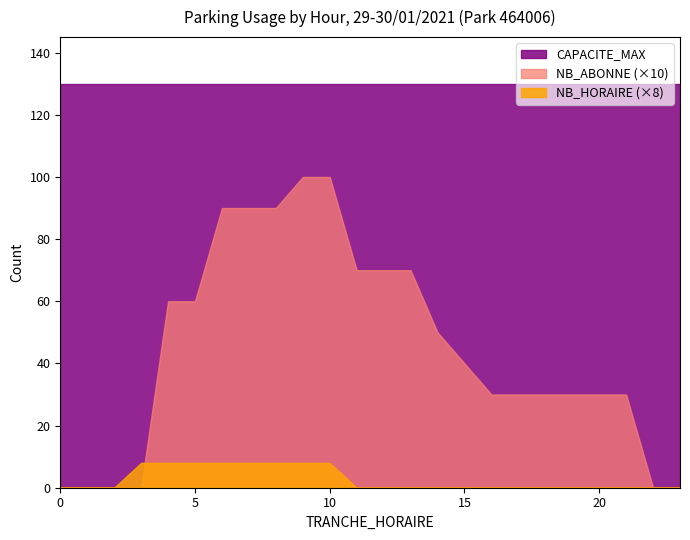

What are all the series names shown in the legend?

CAPACITE_MAX, NB_ABONNE (×10), NB_HORAIRE (×8)